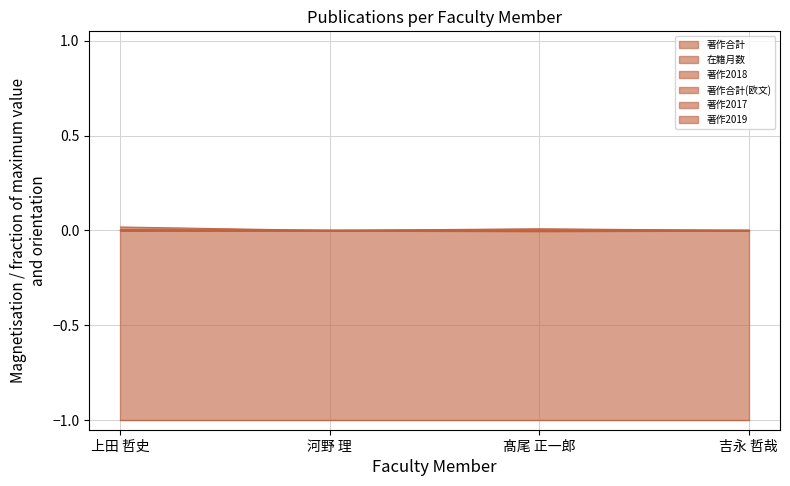

True or false: 著作2018 and 著作合計(欧文) cross at least once.

False